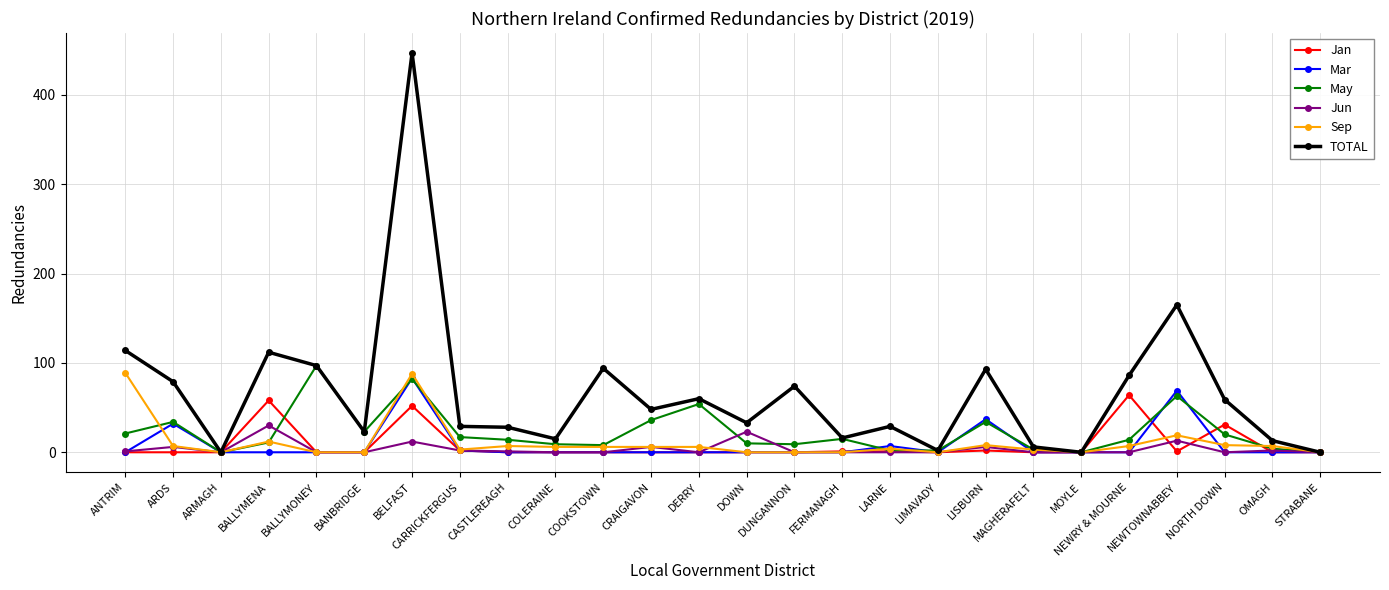

What is the label of the 23rd point from the left?

NEWTOWNABBEY